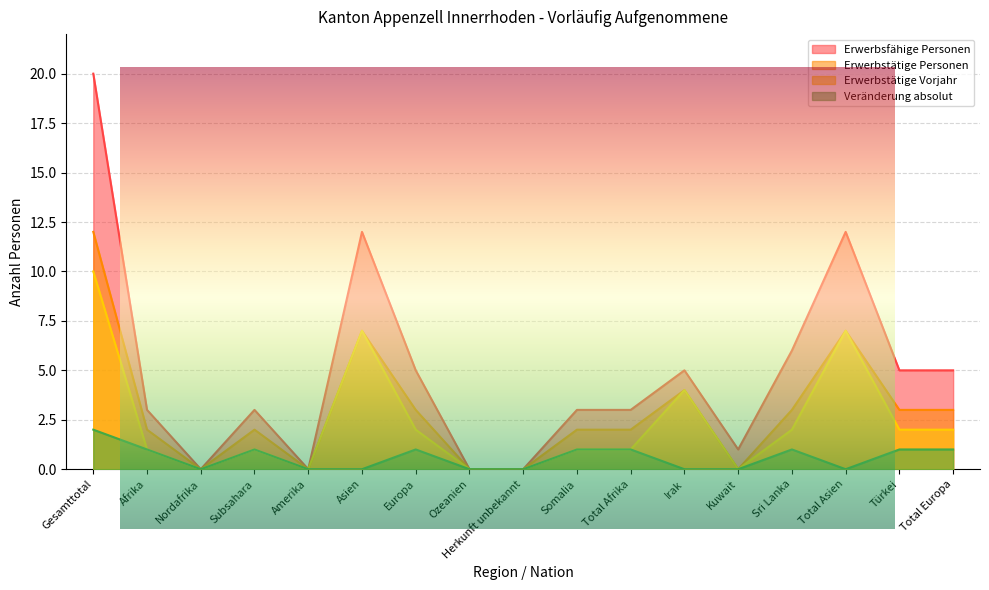

What is the label of the 14th point from the left?

Sri Lanka